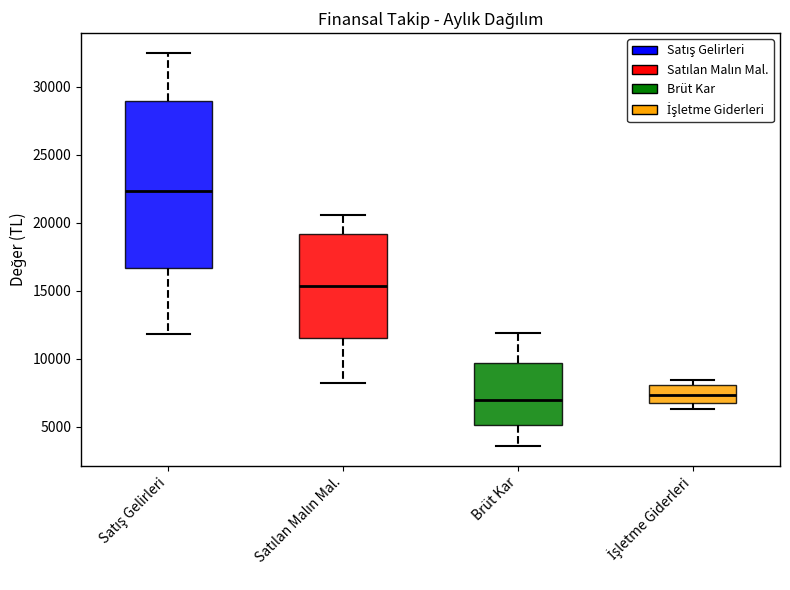

Comparing the boxes themselves (not the whiskers), which one is the tallest?

Satış Gelirleri